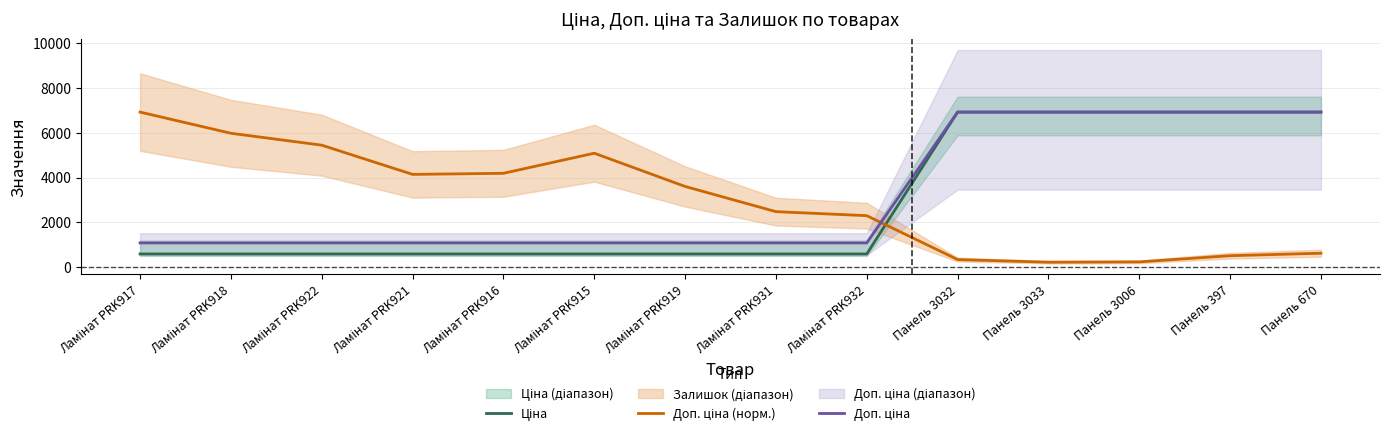

Between Ламінат PRK922 and Ламінат PRK921, which series saw the biggest shift?

Доп. ціна (норм.)